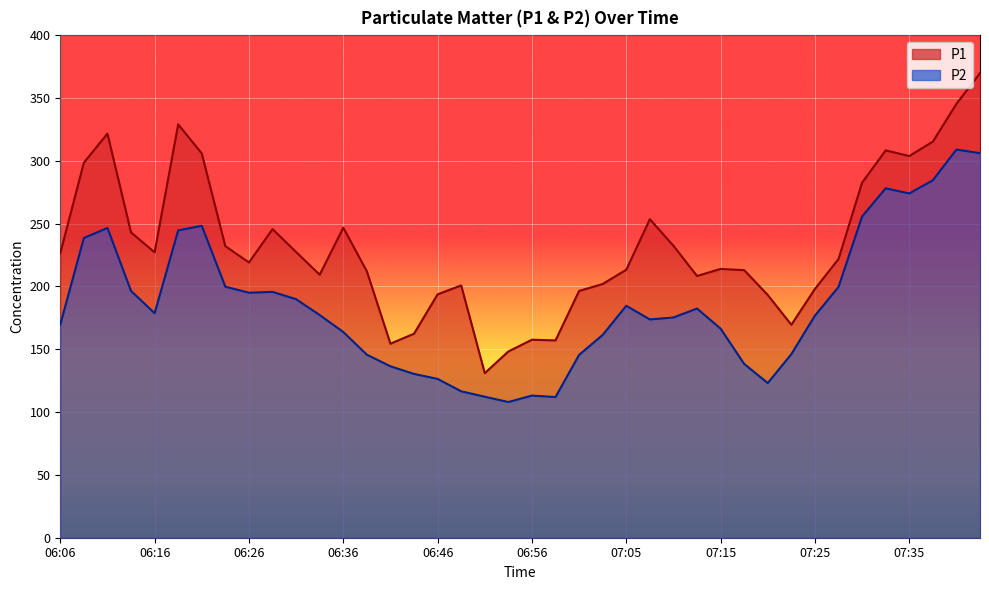

How many values in the P1 series exceed 221?

20